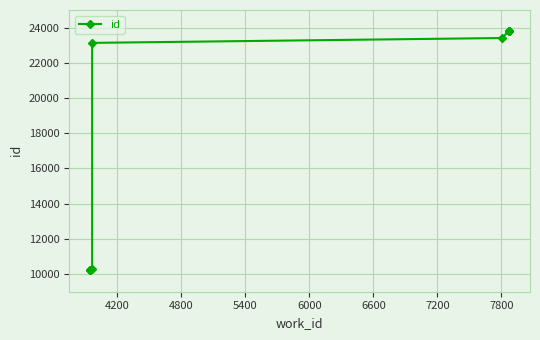

What is the value of the 6th point from the left?

23408